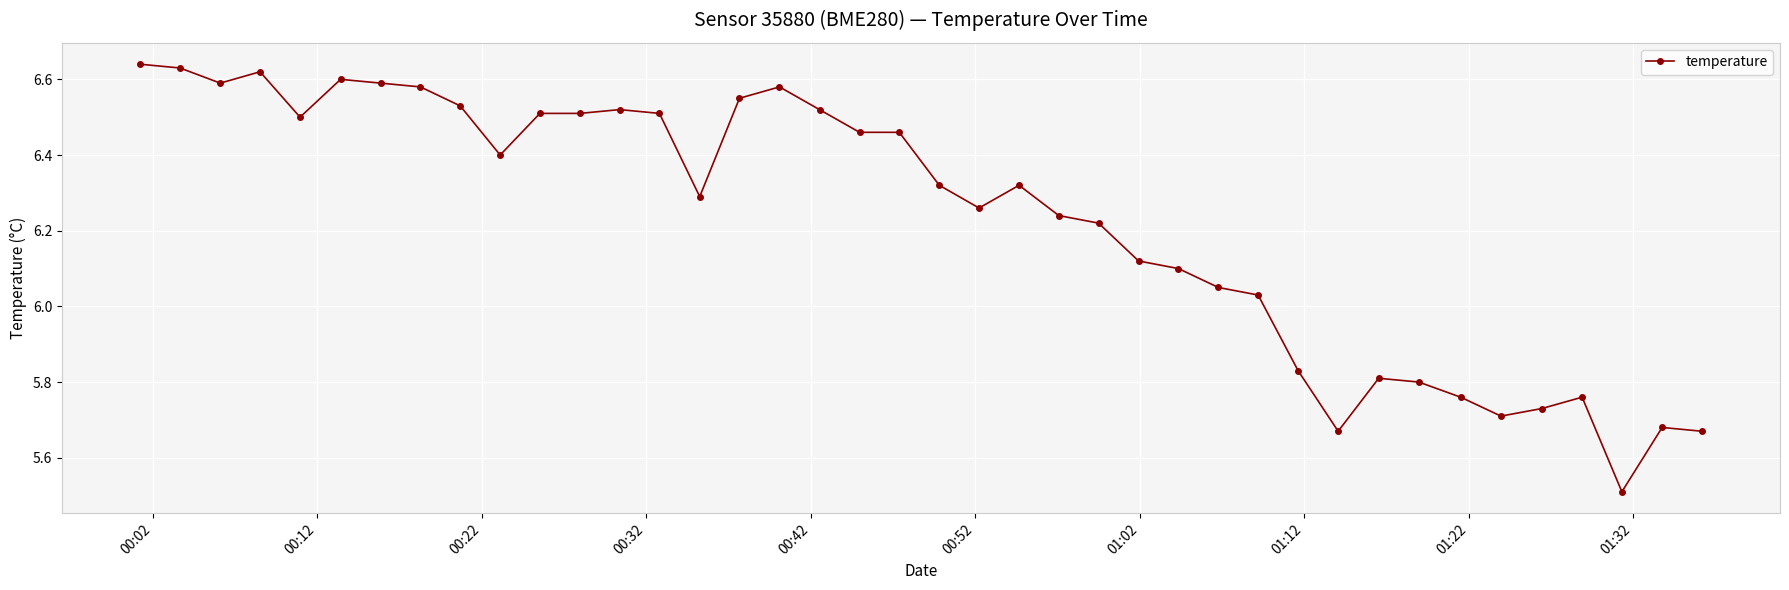

What is the difference between the maximum and second lowest values?

1.0